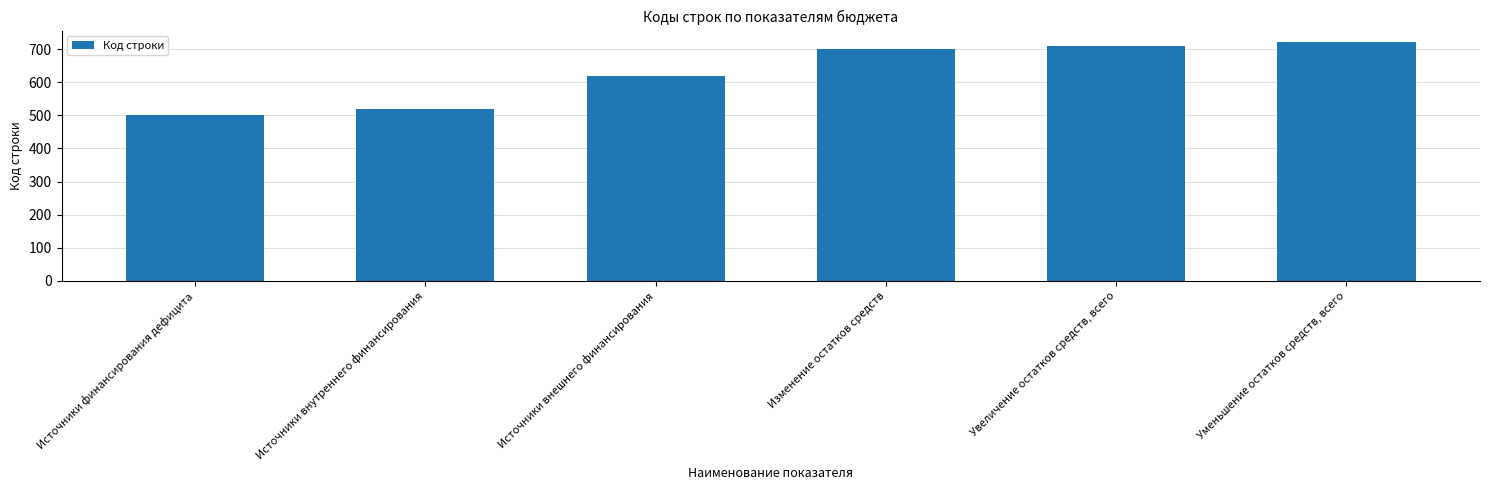

The chart shows a value of 164 at Изменение остатков средств. True or false?

False